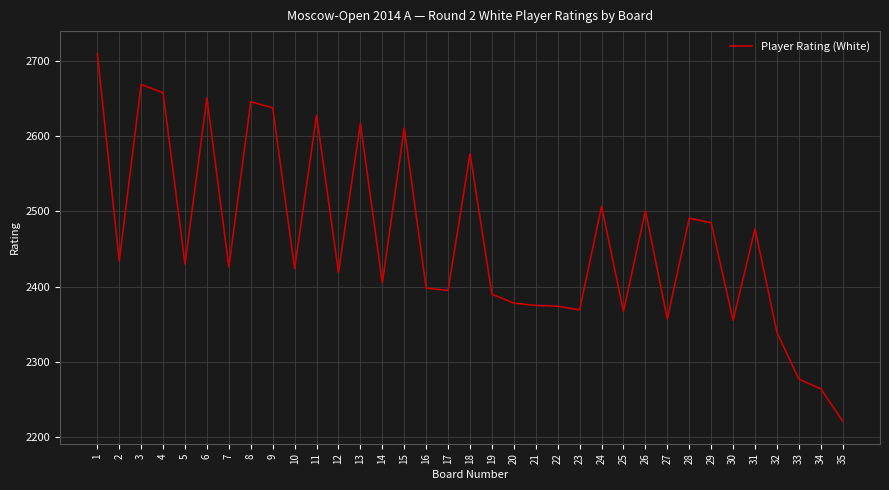

Which label corresponds to the largest value in the chart?

1